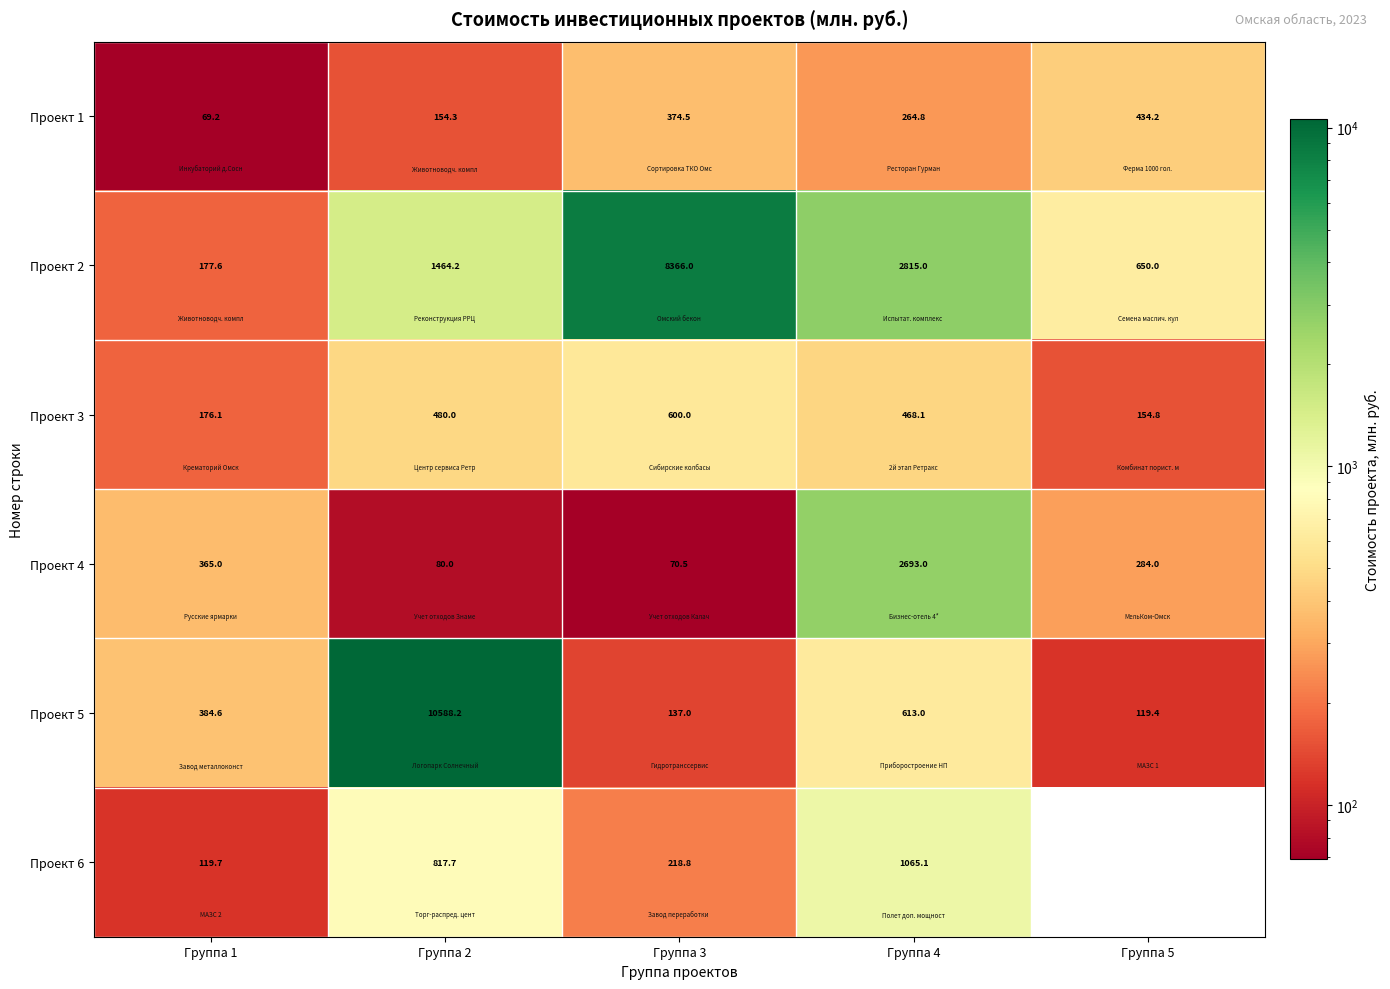

What is the difference between the highest and lowest values at Группа 3?

8295.5